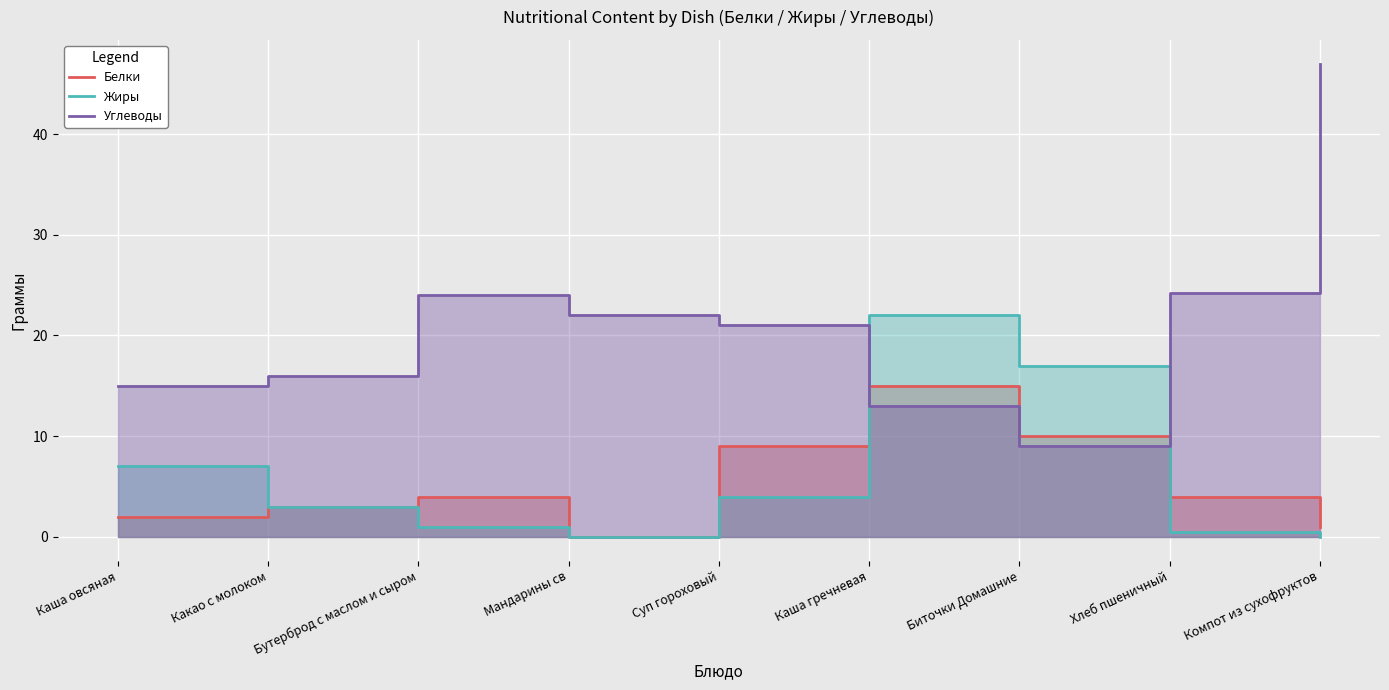

True or false: Углеводы has more than 0 points higher than both neighbors.

True